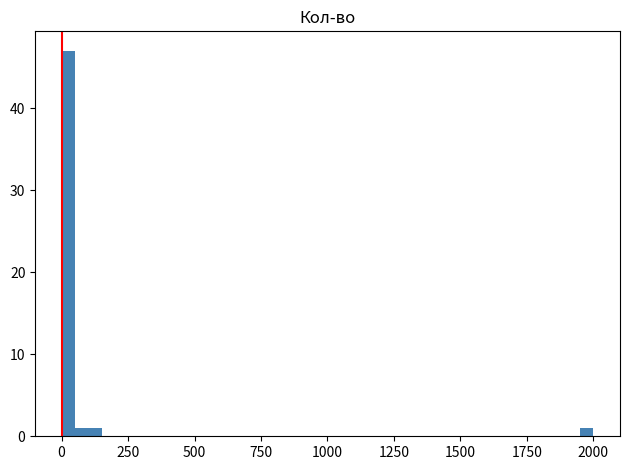

Read against the x-axis, roughly where is the centre of the tallest bar?

50